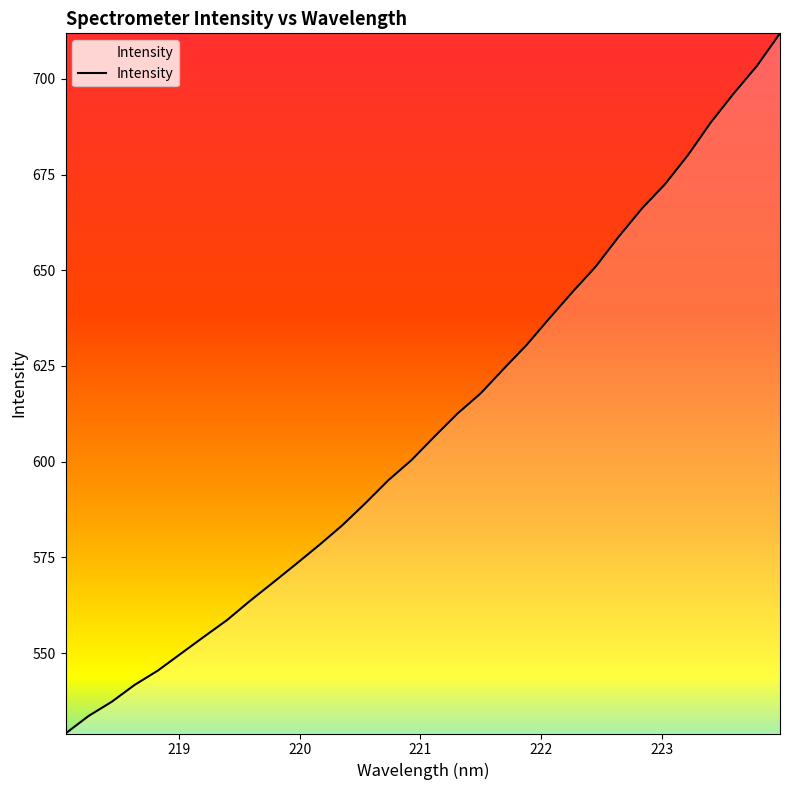

What is the minimum value shown in the chart?

529.0